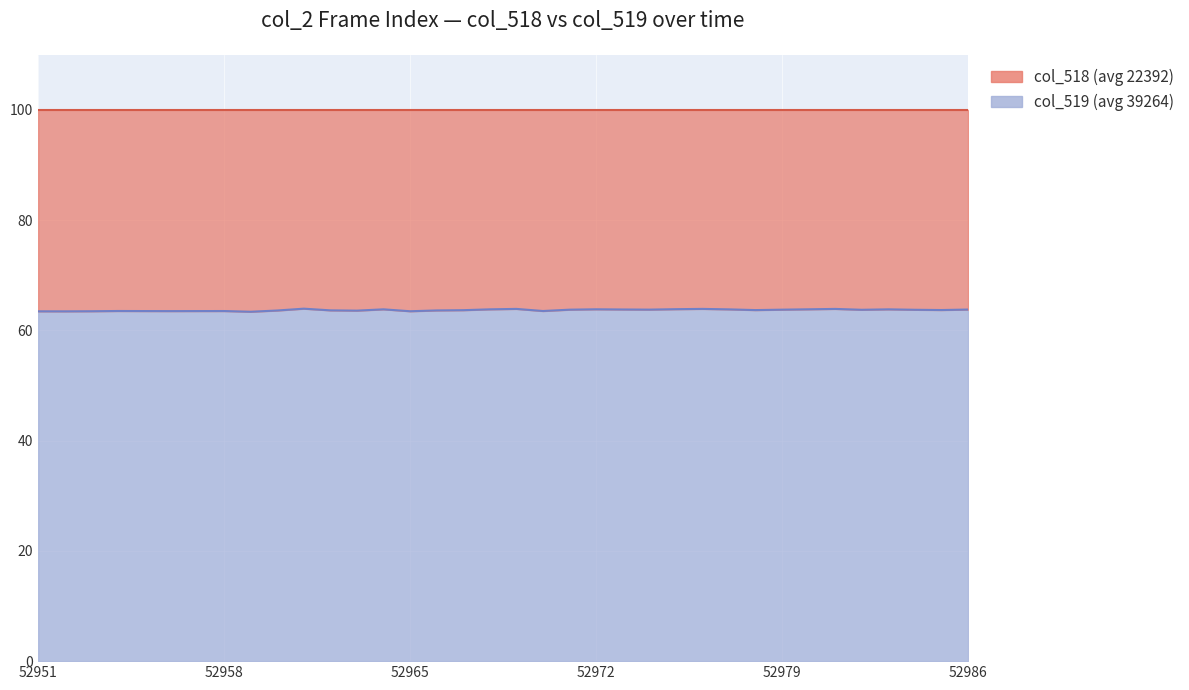

Reading left to right, what are all the values shown in this chart?

52951=63.5	52952=63.5	52953=63.5	52954=63.5	52955=63.5	52956=63.5	52957=63.5	52958=63.5	52959=63.4	52960=63.6	52961=63.9	52962=63.6	52963=63.6	52964=63.8	52965=63.5	52966=63.6	52967=63.7	52968=63.8	52969=63.9	52970=63.5	52971=63.8	52972=63.8	52973=63.8	52974=63.8	52975=63.8	52976=63.9	52977=63.8	52978=63.7	52979=63.8	52980=63.8	52981=63.9	52982=63.7	52983=63.8	52984=63.7	52985=63.7	52986=63.8